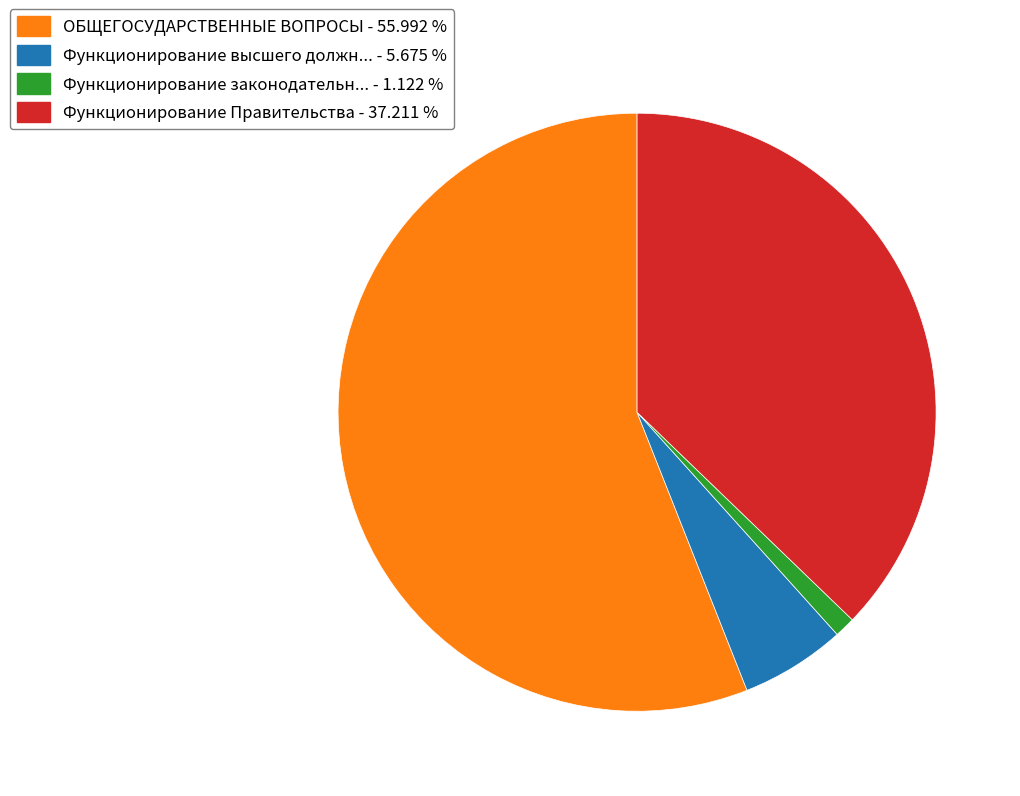

Rank the categories by value from highest to lowest.

ОБЩЕГОСУДАРСТВЕННЫЕ ВОПРОСЫ - 55.992 %, Функционирование Правительства - 37.211 %, Функционирование высшего должн... - 5.675 %, Функционирование законодательн... - 1.122 %